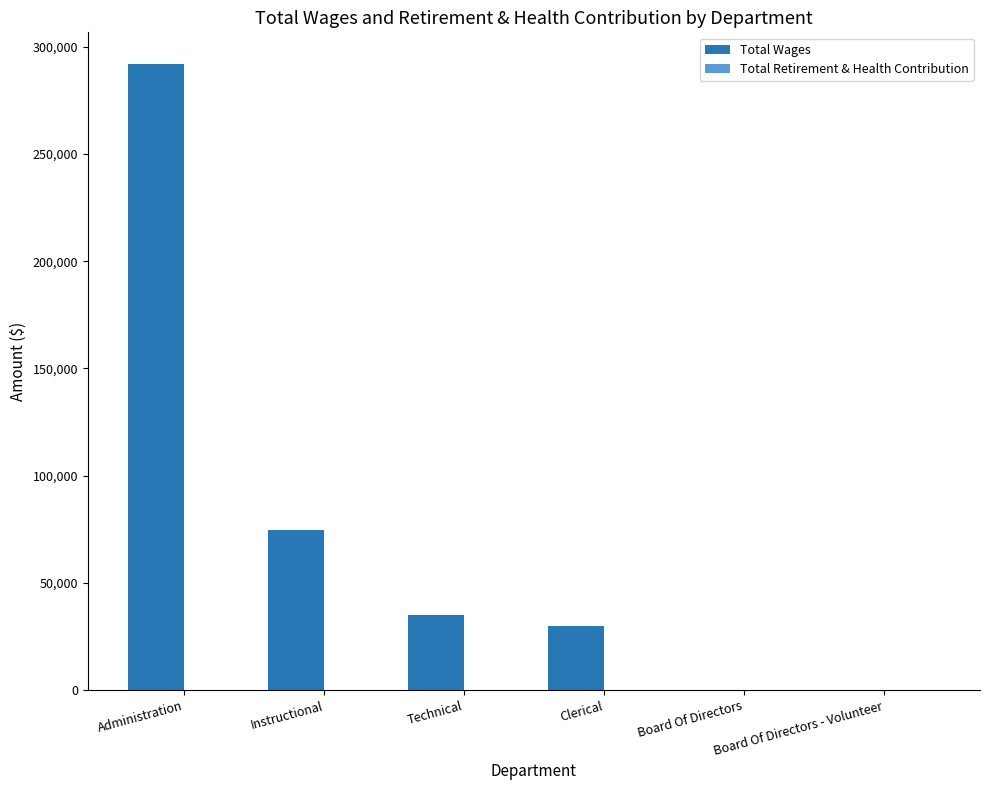

Are the bars horizontal?

No